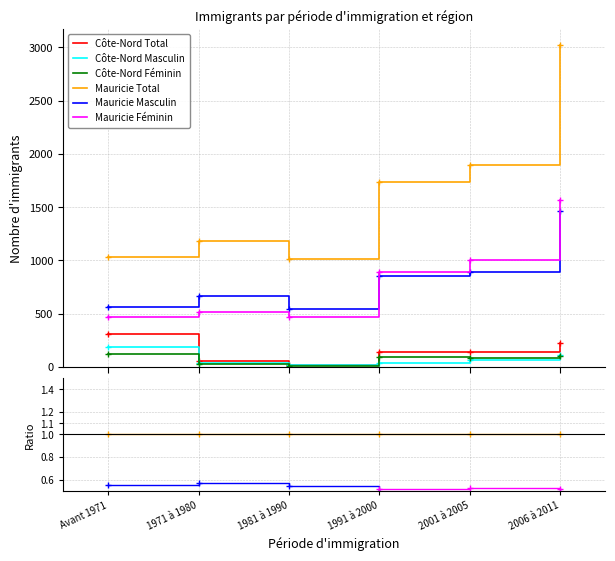

Where is the first local maximum for Côte-Nord Féminin?

1991 à 2000